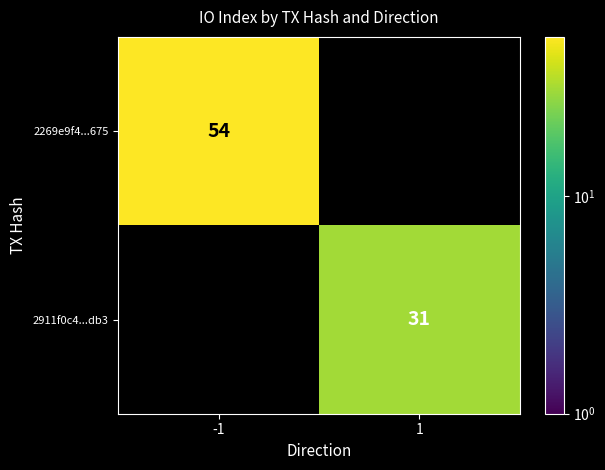

Is it true that 2269e9f4...675 equals 74 at -1?

False